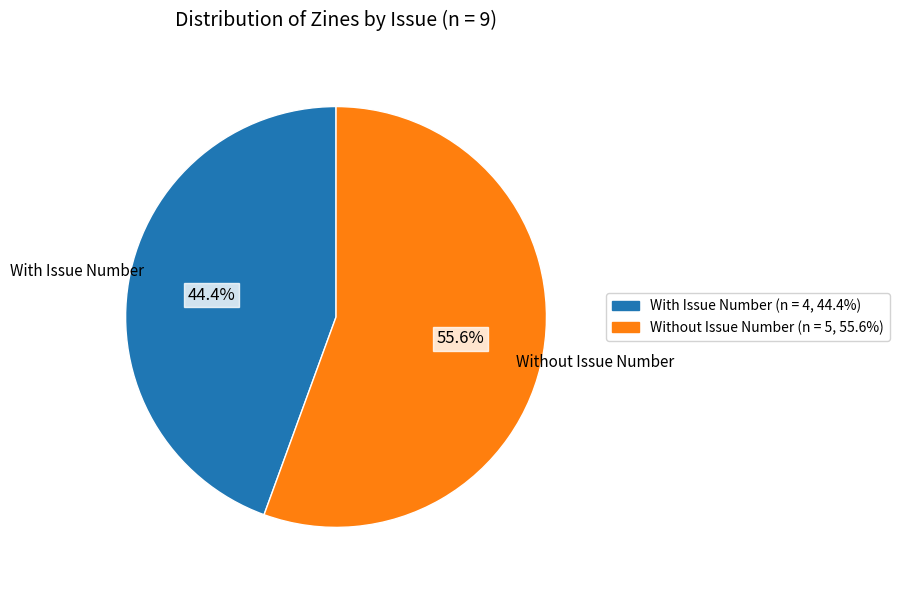

Does any single category account for the majority?

Yes